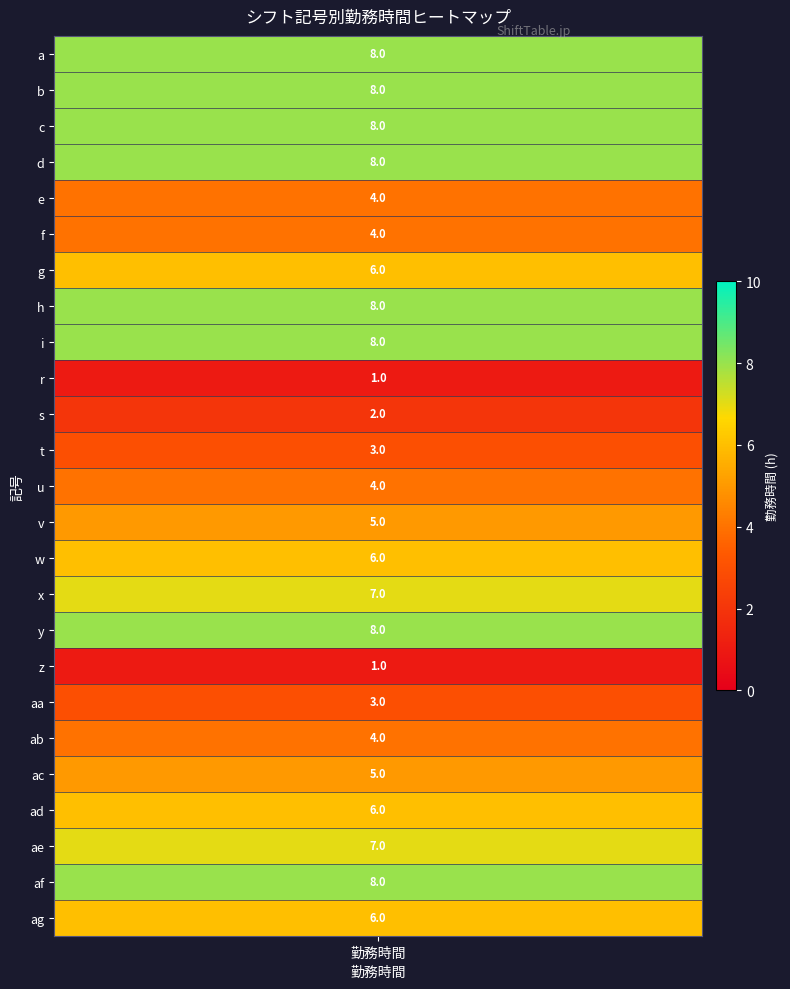

What is the average value?

5.5